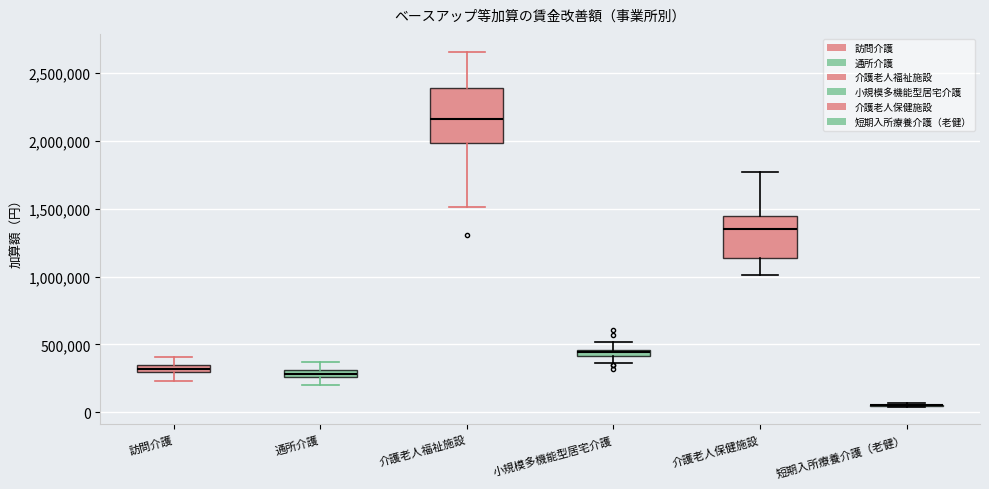

Where does the lower whisker of the box for 通所介護 end on the y-axis? The values are not printed on the chart, so give them approximately, as read against the axis.

200000